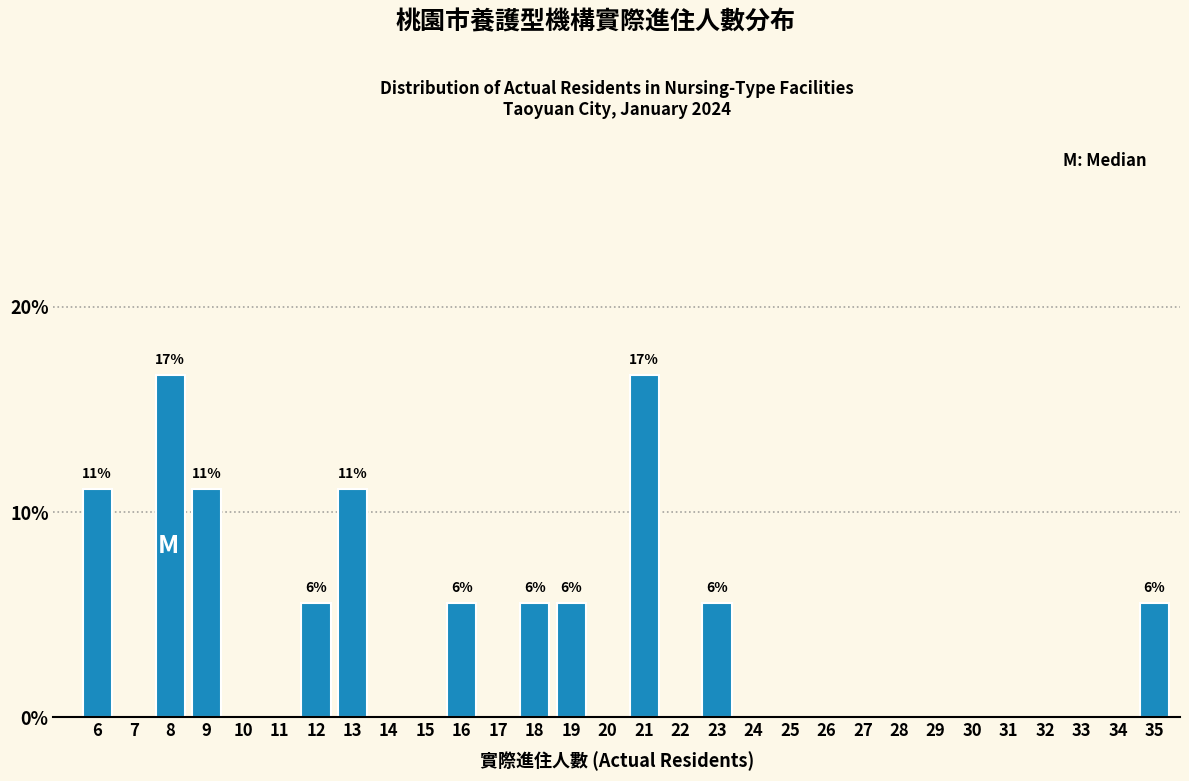

Reading left to right, list all the values displayed in this chart.

6=11.1	7=0.0	8=16.7	9=11.1	10=0.0	11=0.0	12=5.6	13=11.1	14=0.0	15=0.0	16=5.6	17=0.0	18=5.6	19=5.6	20=0.0	21=16.7	22=0.0	23=5.6	24=0.0	25=0.0	26=0.0	27=0.0	28=0.0	29=0.0	30=0.0	31=0.0	32=0.0	33=0.0	34=0.0	35=5.6